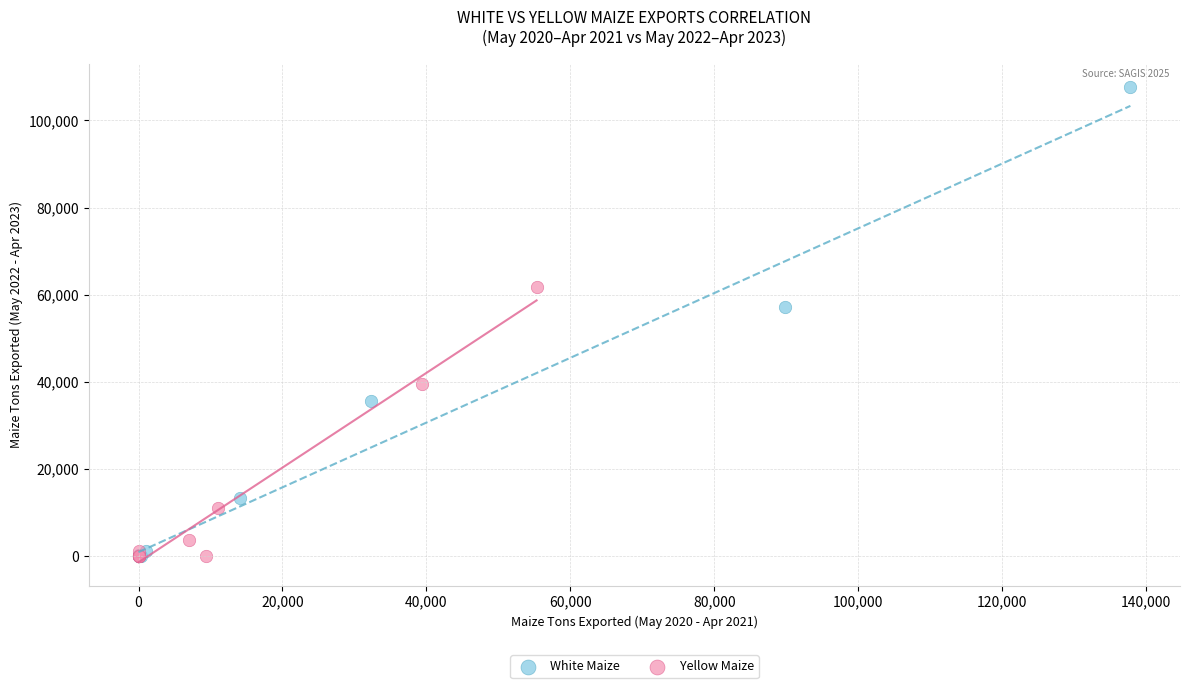

Which series contains the highest Y value?

White Maize